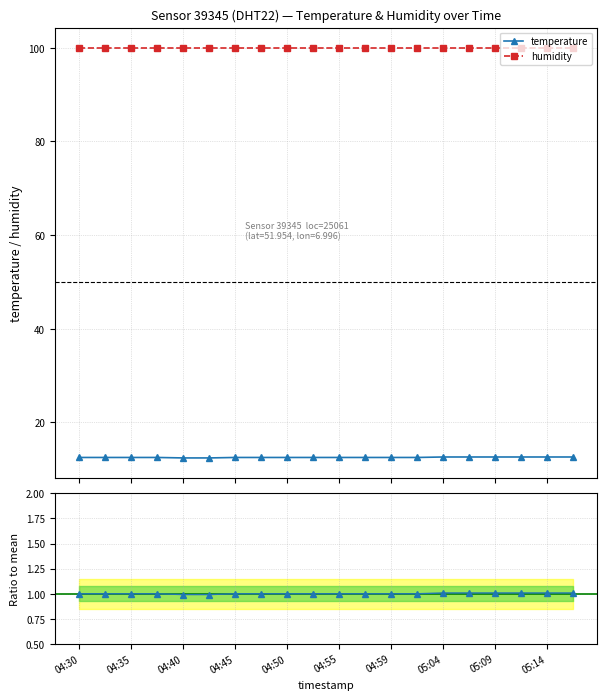

True or false: humidity and temperature cross at least once.

False